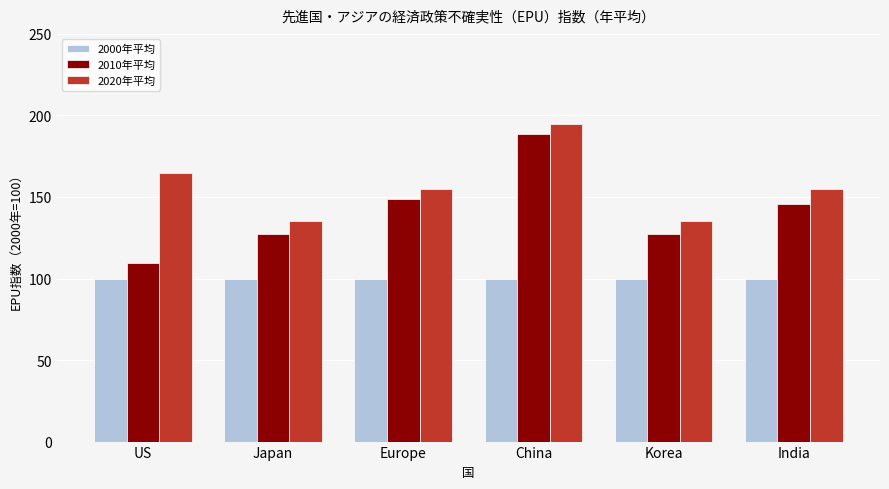

Count the number of data series in this chart.

3